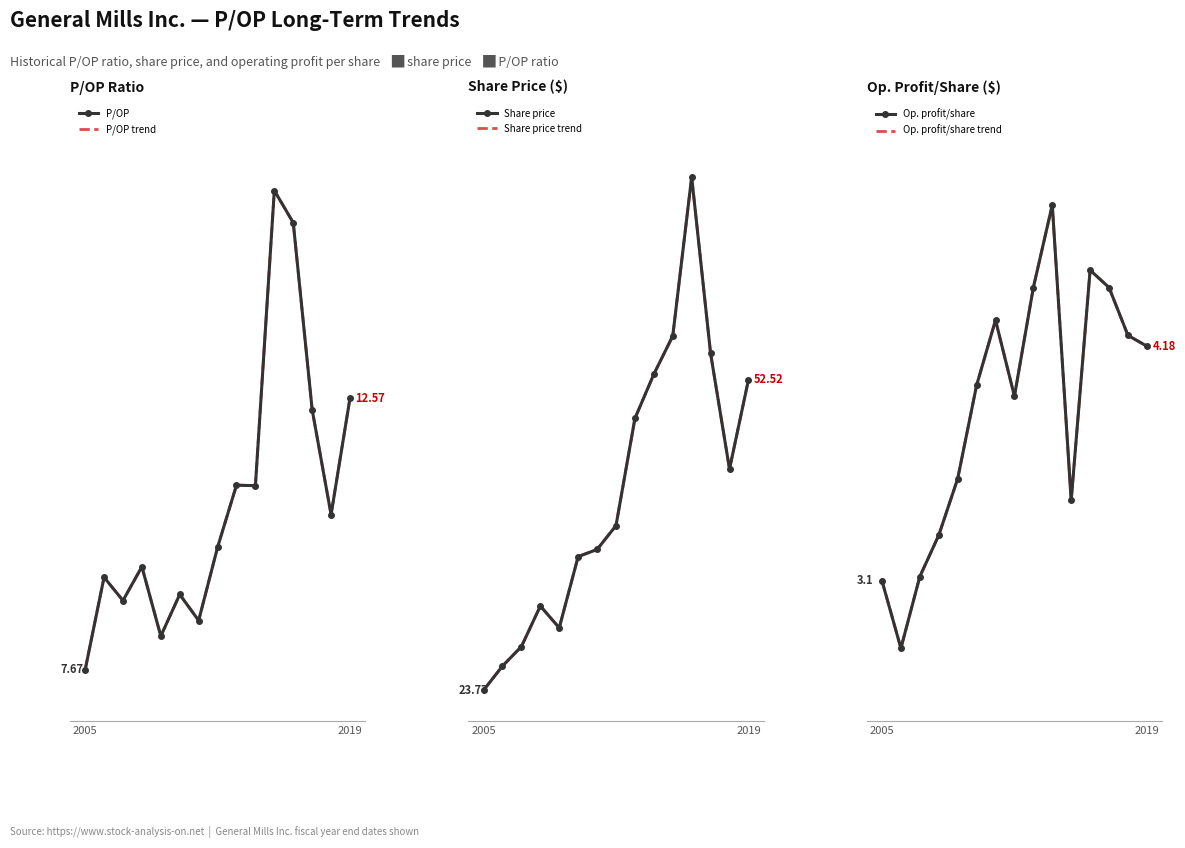

The value of Op. profit/share at 6 is 6.5. True or false?

False